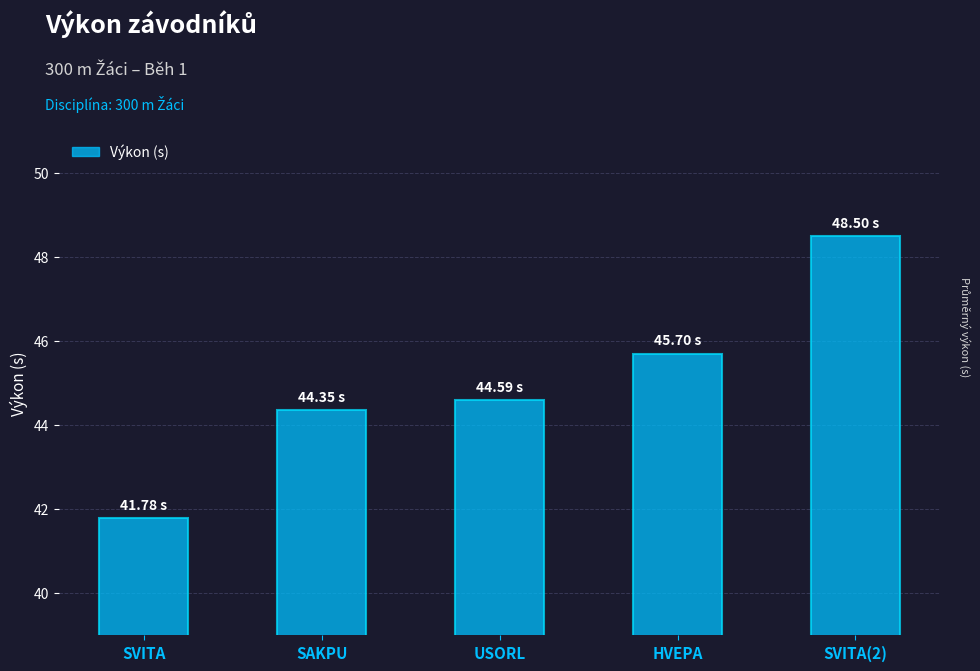

How many bars are there in total?

5